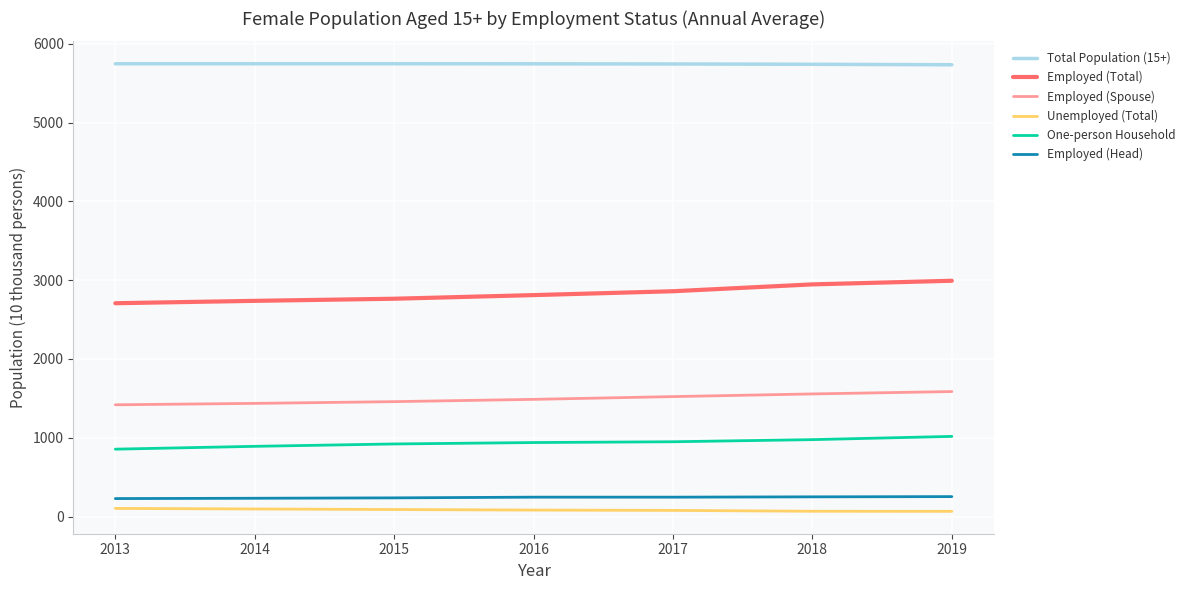

Rank the series by their maximum value, from highest to lowest.

Total Population (15+), Employed (Total), Employed (Spouse), One-person Household, Employed (Head), Unemployed (Total)